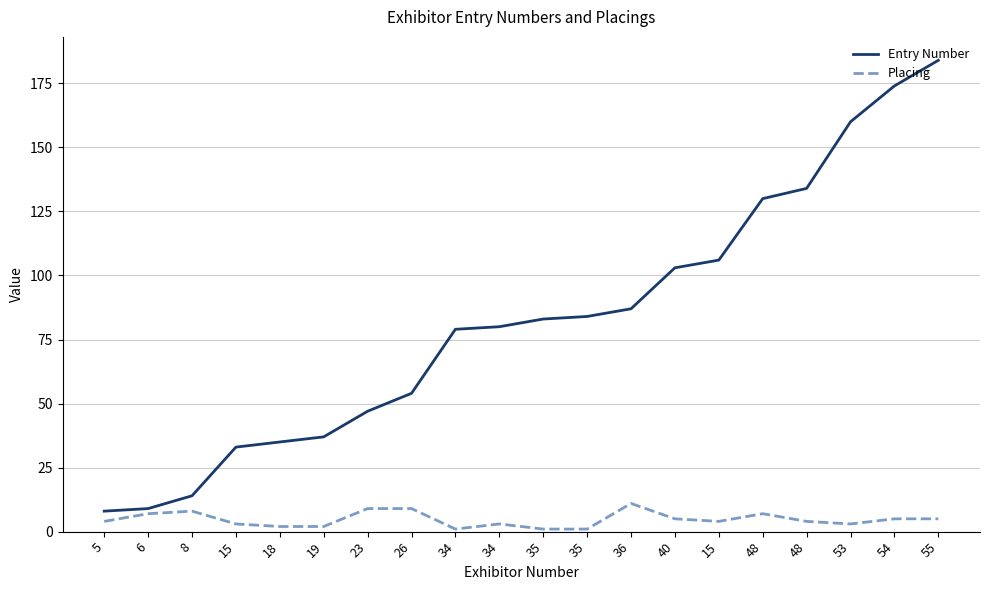

Where is Entry Number nearest to the value 96?

40